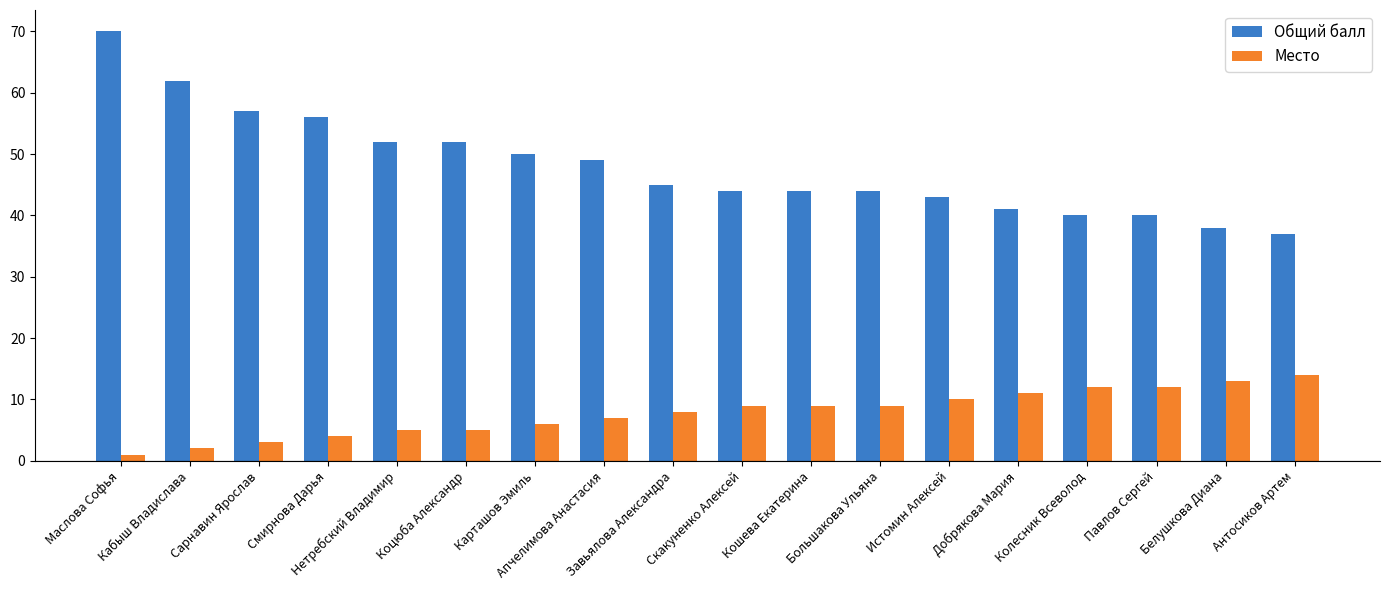

Which series has the widest spread of values?

Общий балл